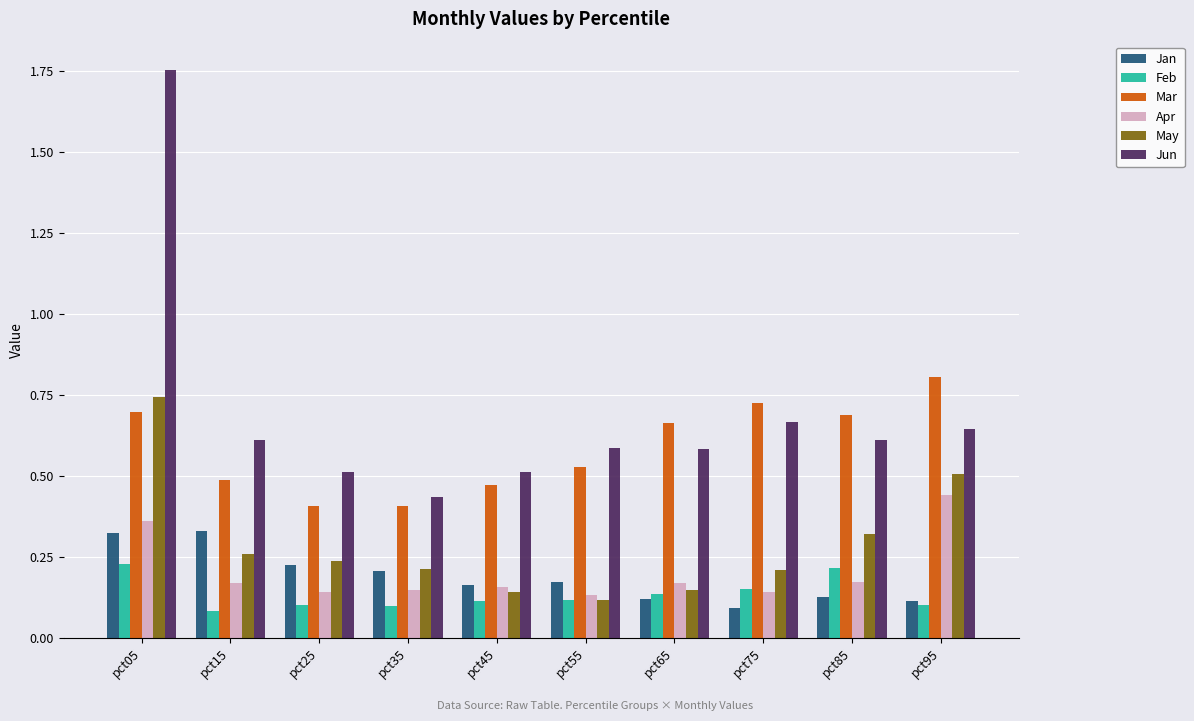

Which category has the highest value across all series?

pct05